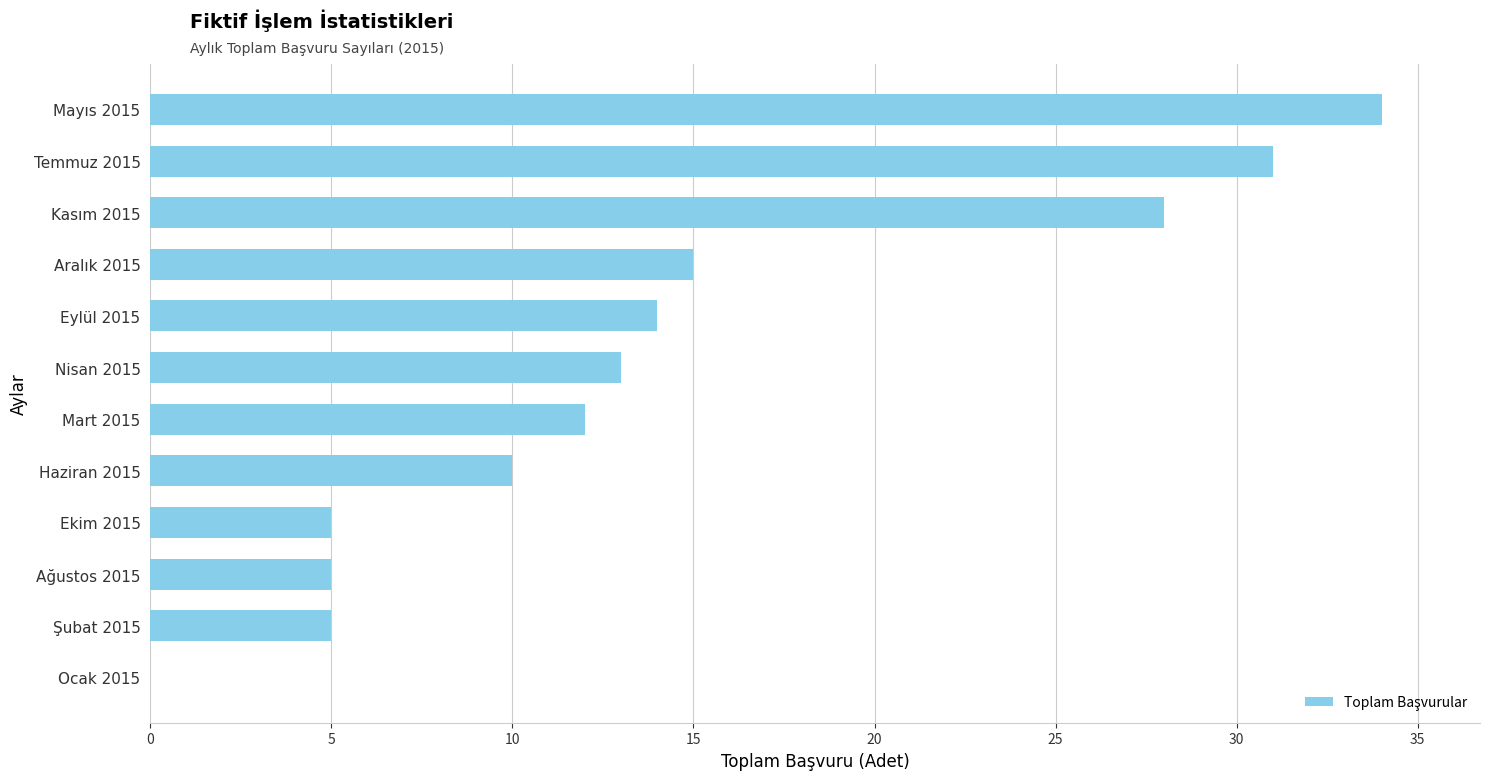

Between Mart 2015 and Ocak 2015, which is larger?

Mart 2015